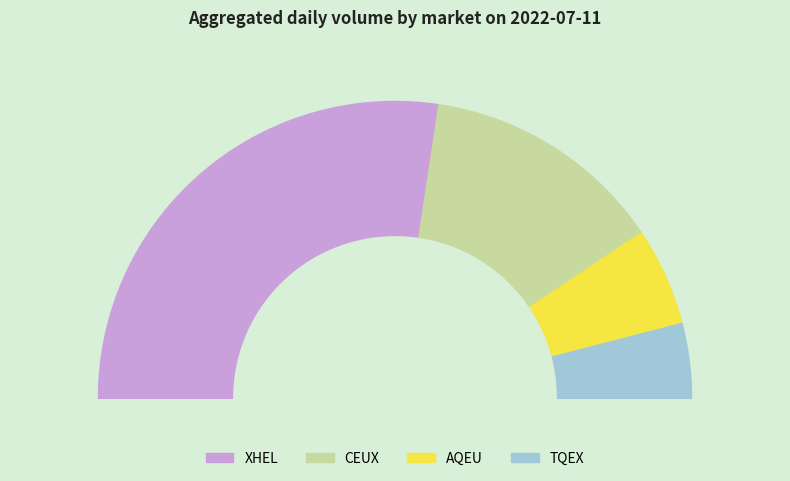

How much of the chart is everything except CEUX?

73.5%